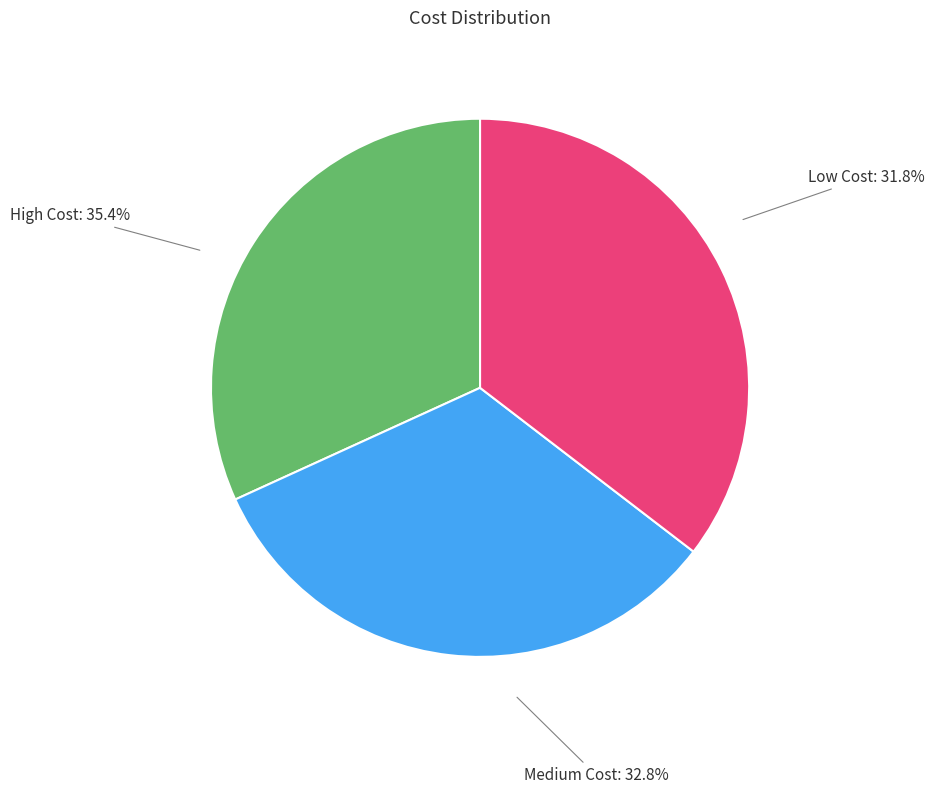

The Medium Cost slice represents 33% of the pie. True or false?

True